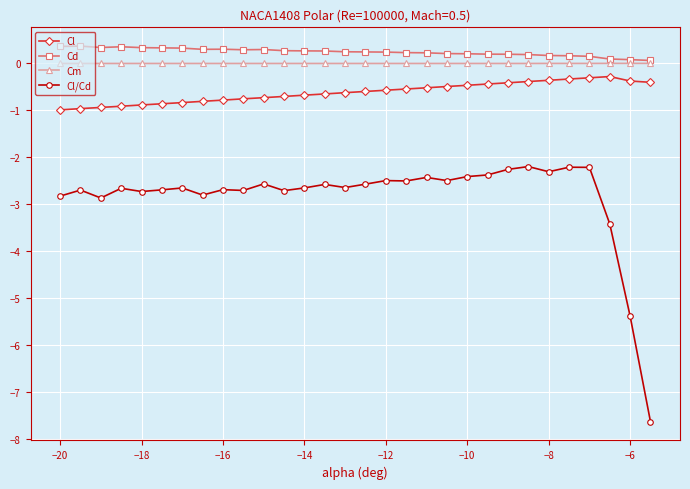

True or false: Cl/Cd and Cd intersect in this chart.

False